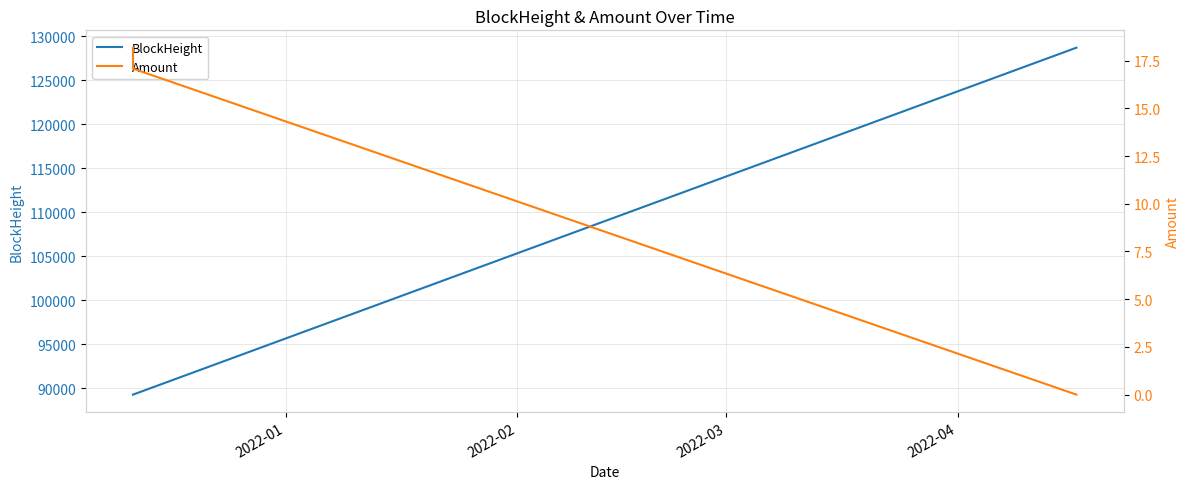

Is the value of BlockHeight at 2022-01 greater than the value of Amount at 2022-01?

Yes